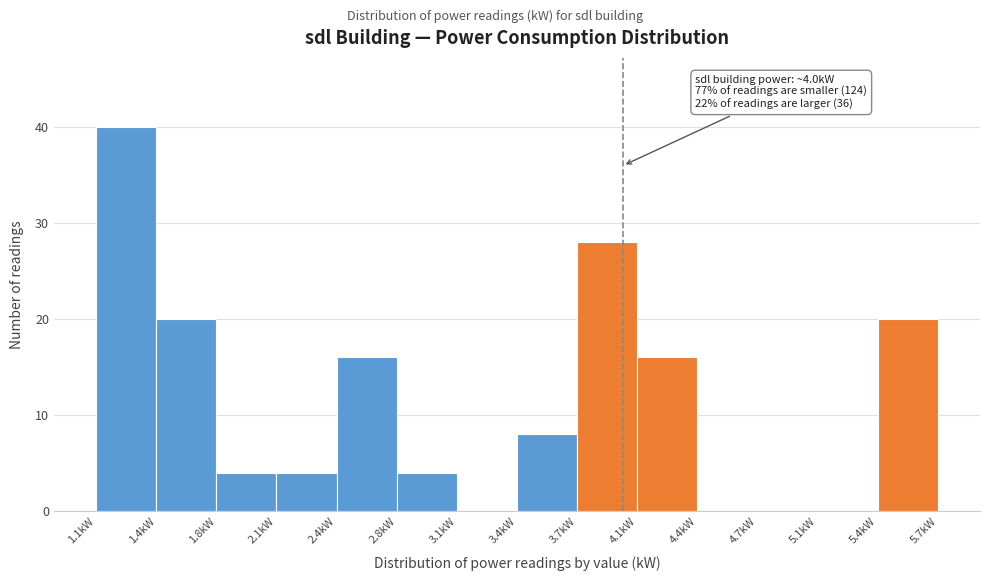

Which range on the x-axis has the tallest bar?

1.10 to 1.40